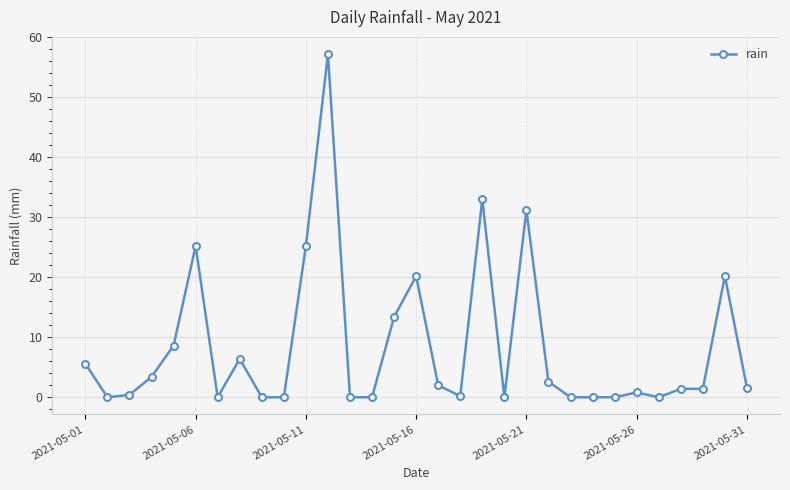

What is the greatest value displayed?

57.2